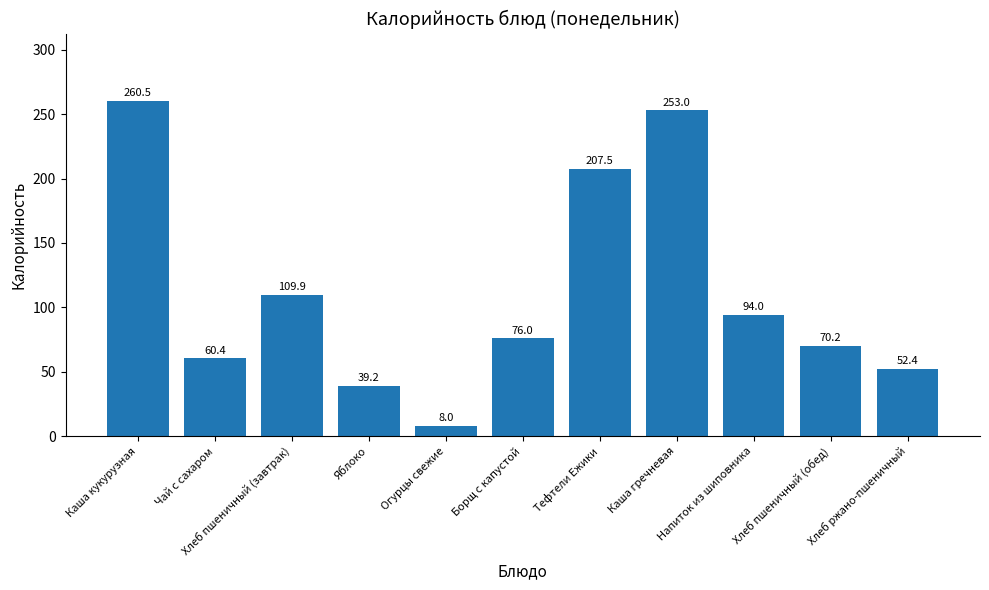

How many data points are less than 76?

5